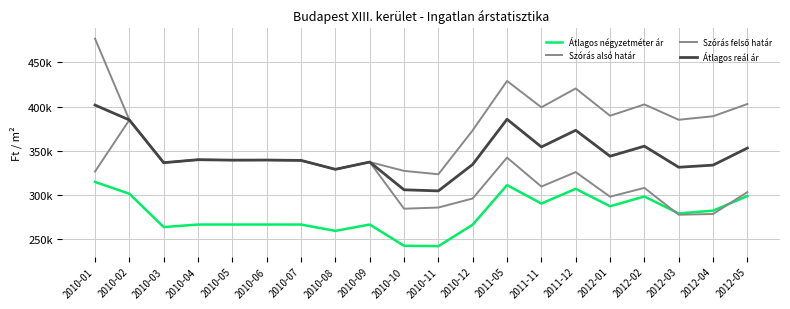

What is the value of the Átlagos reál ár point at the 8th from the left?

329089